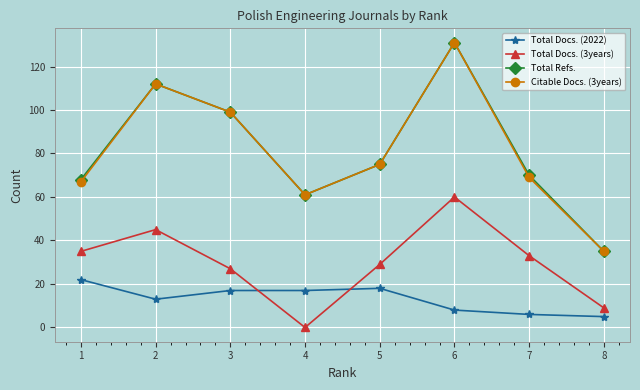

The Total Docs. (3years) series shows 105 at 6. True or false?

False